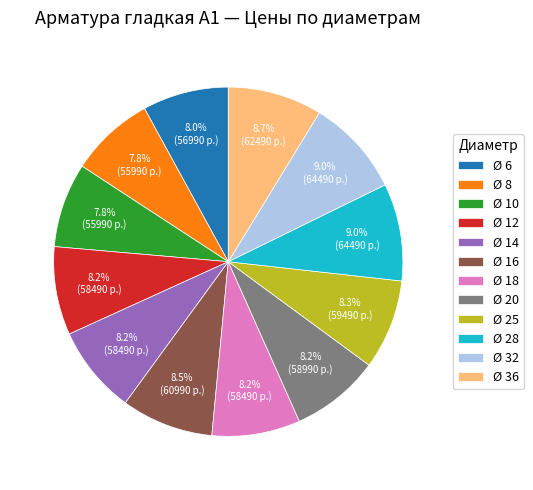

Approximately how many times larger is the value at Ø 32 compared to Ø 36?

1.0